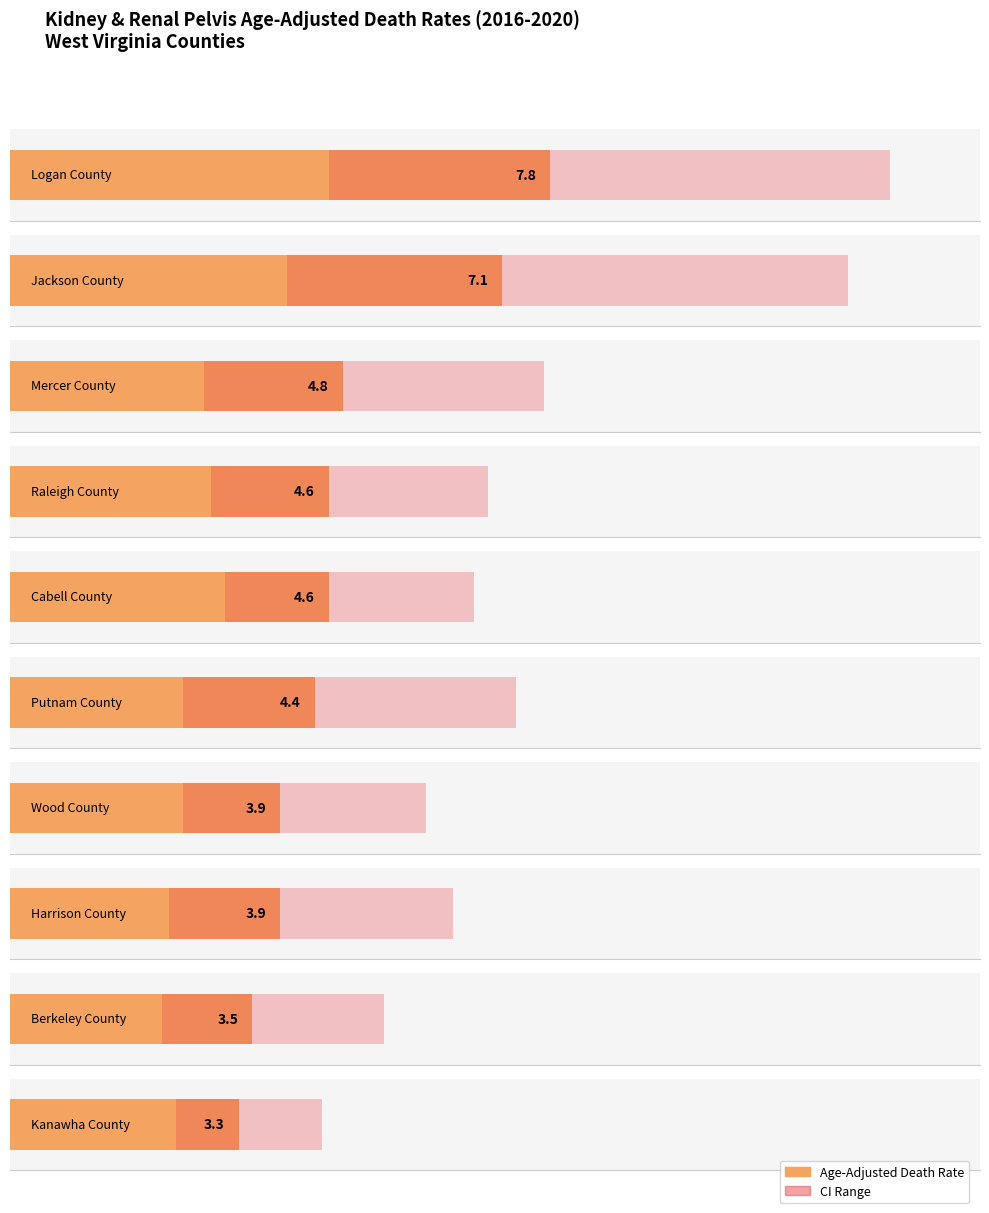

How many categories are shown in the chart?

10